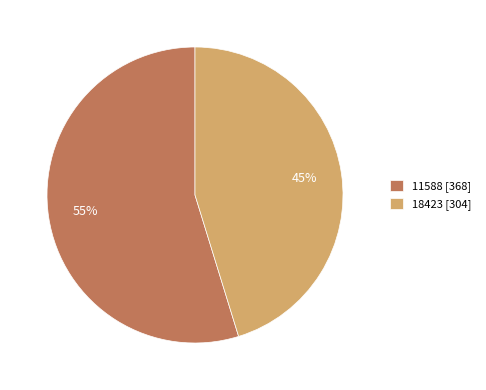

Is it true that 11588 is 55% of the pie?

True